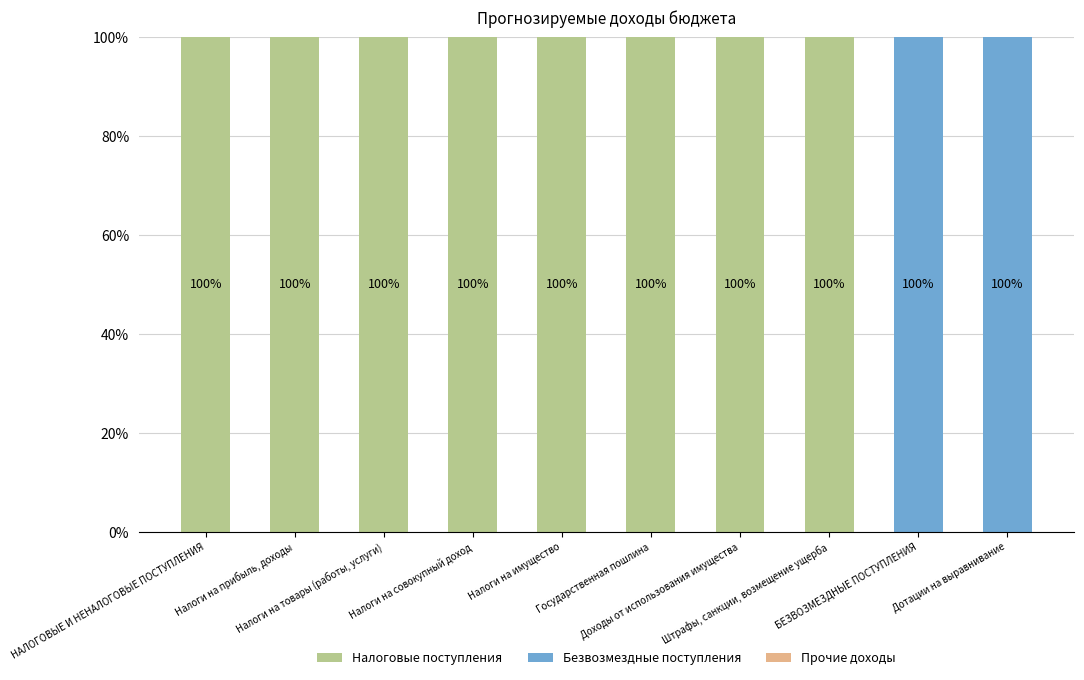

What is the sum of all Налоговые поступления values?

800